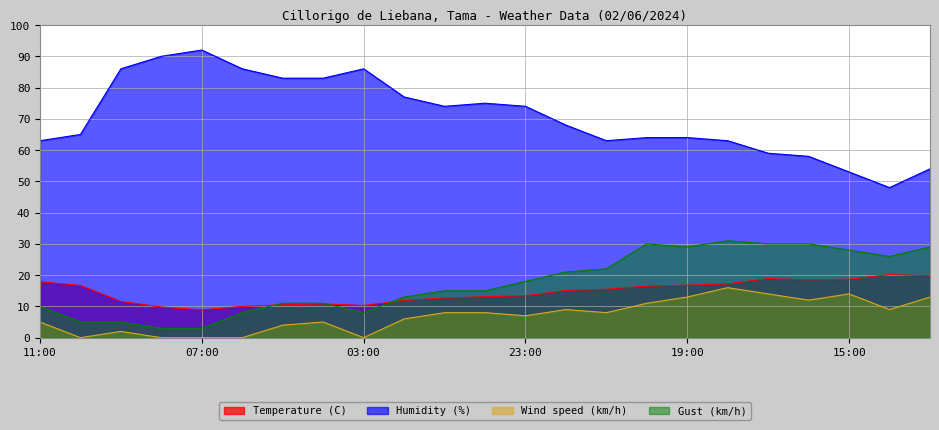

Which series has the widest spread of values?

Humidity (%)